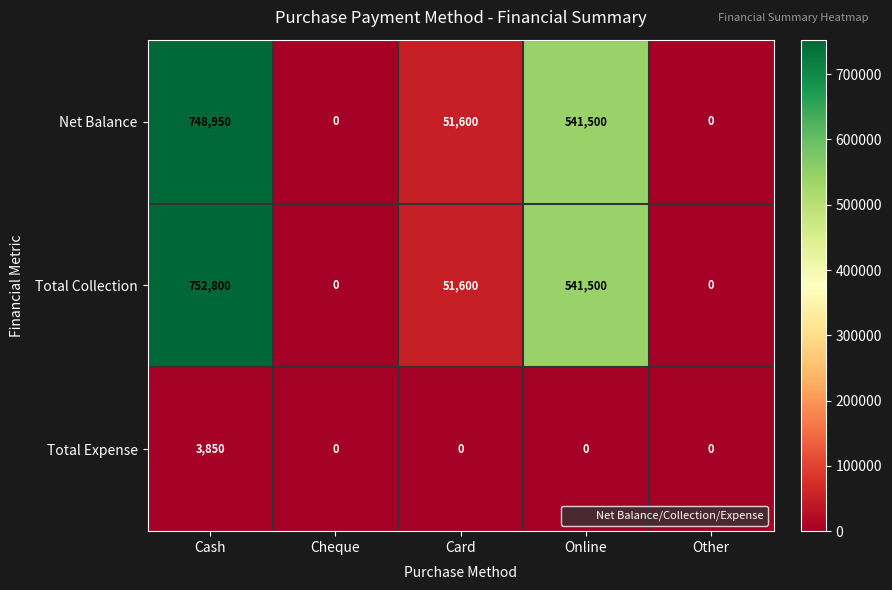

What is the sum of all Net Balance values?

1342050